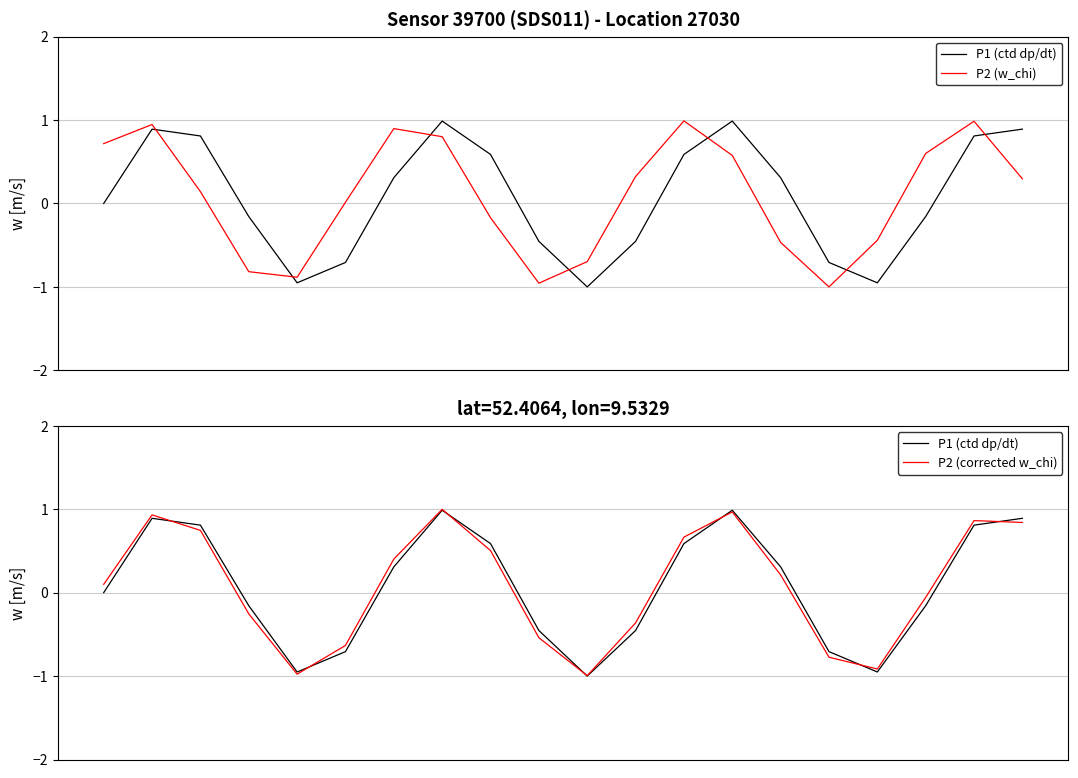

What is the value of the P1 (ctd dp/dt) point at the 14th from the left?

1.0